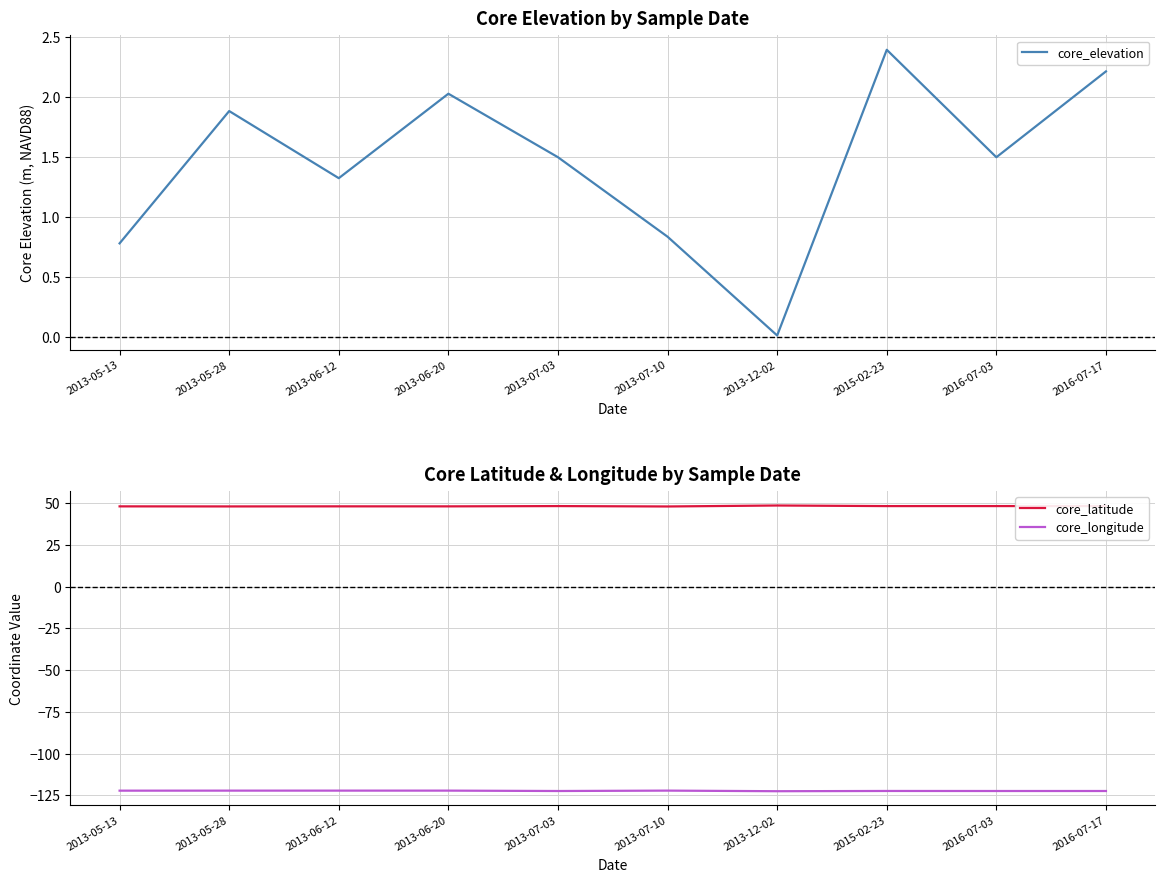

What is the label of the 1st point from the right?

2016-07-17